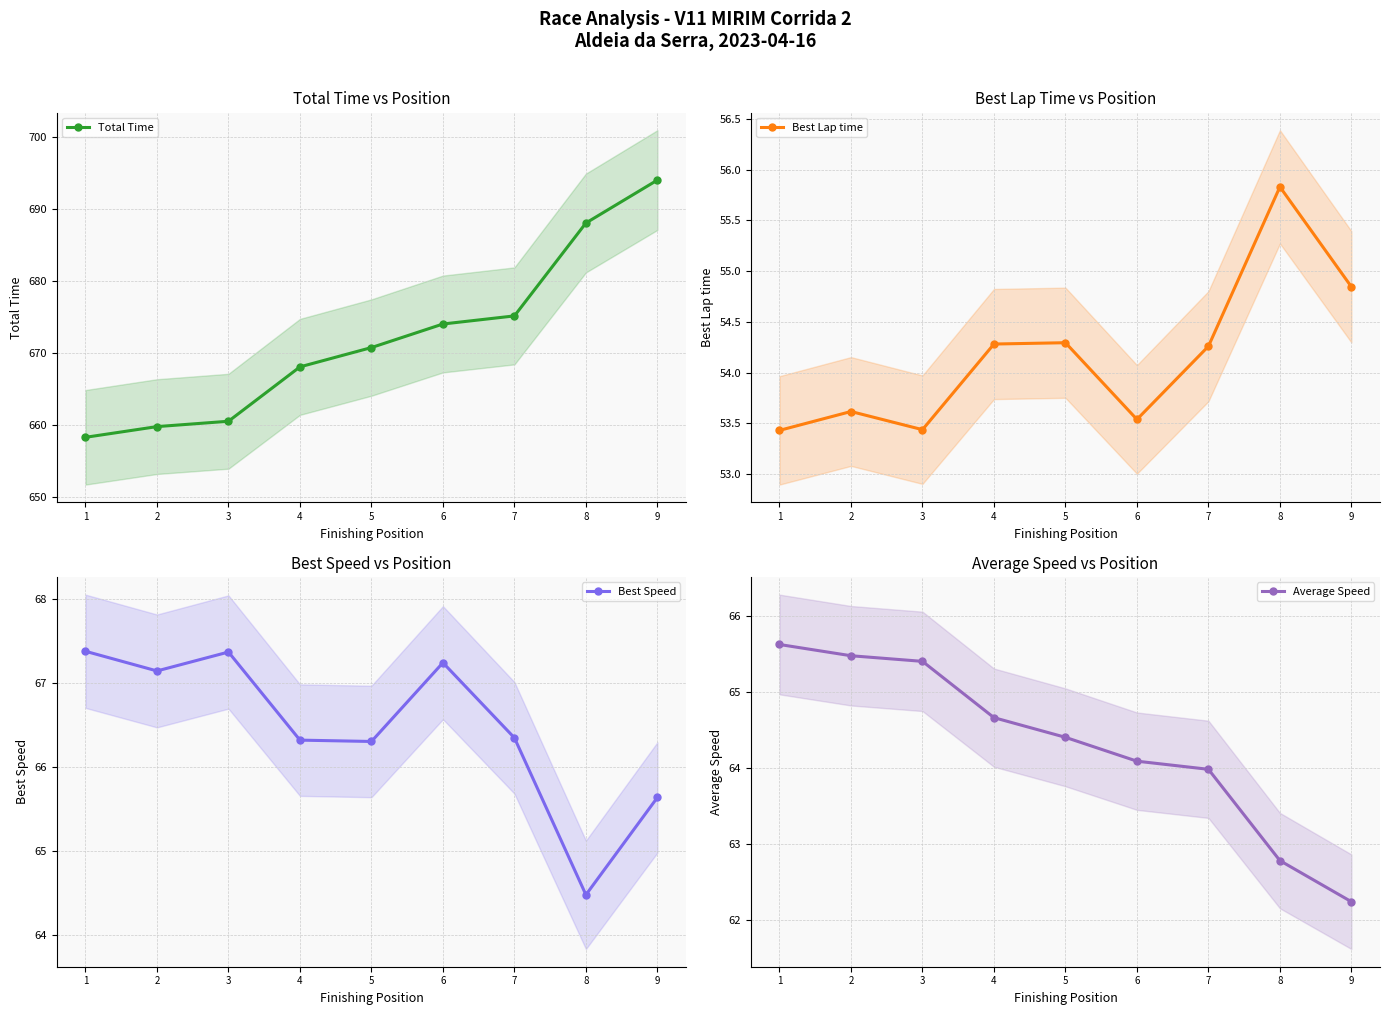

List the labels in order of Average Speed value, largest first.

1, 2, 3, 4, 5, 6, 7, 8, 9